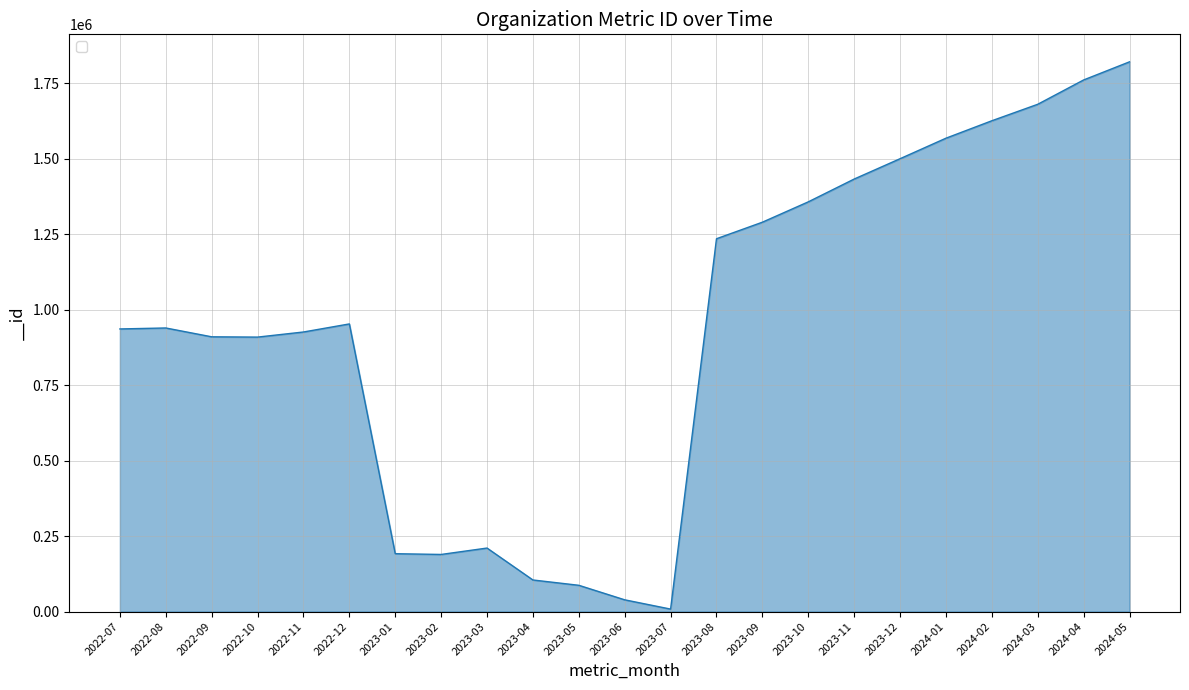

The chart shows a value of 938983 at 2022-08. True or false?

True